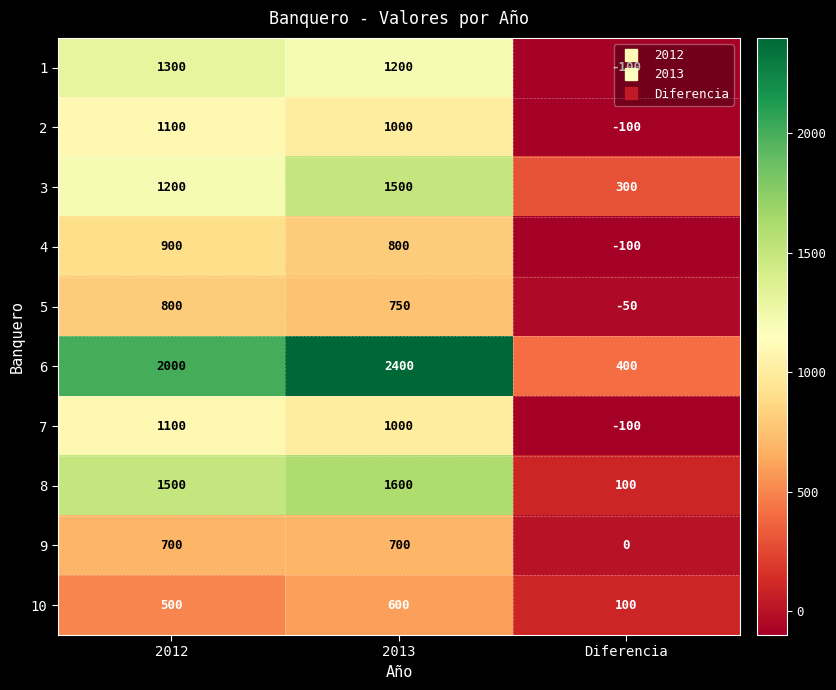

How many data points in 10 are less than 500?

1